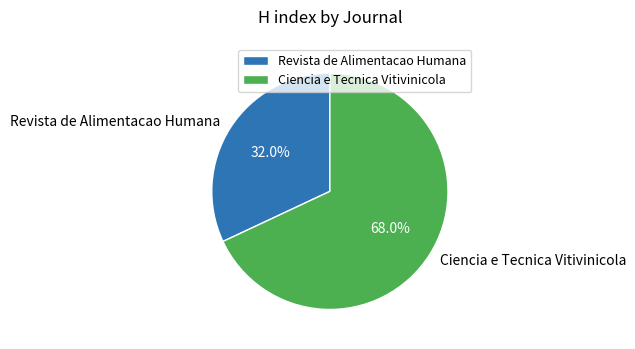

Which category has the biggest portion of the pie?

Ciencia e Tecnica Vitivinicola